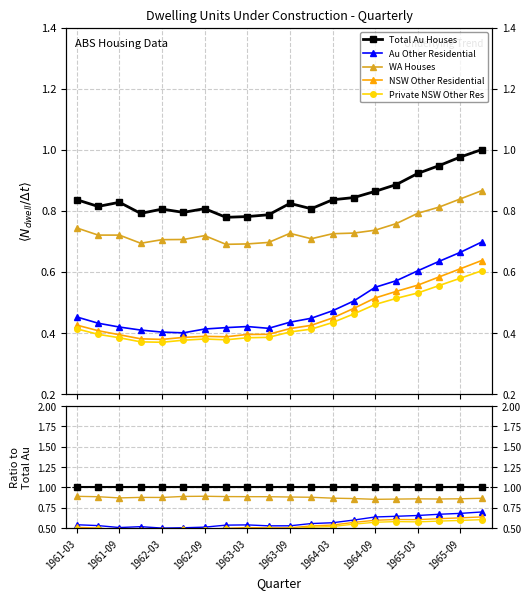

What is the difference between the Total Sectors - Western Australia - Houses - New values at 1963-03 and 1965-09?

0.1